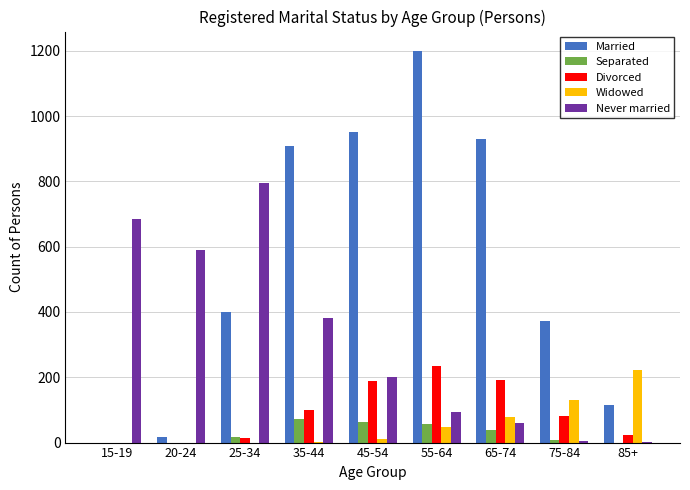

What is the total value across all series at 65-74?

1300